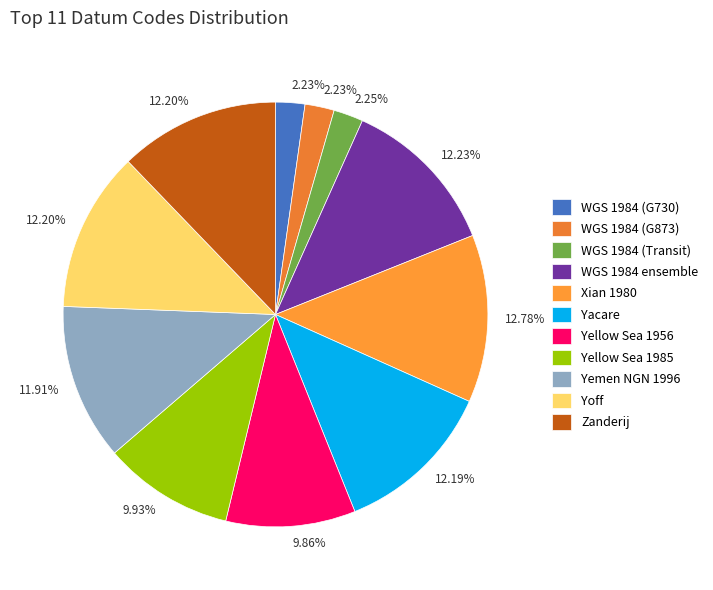

How many slices are in this pie chart?

11